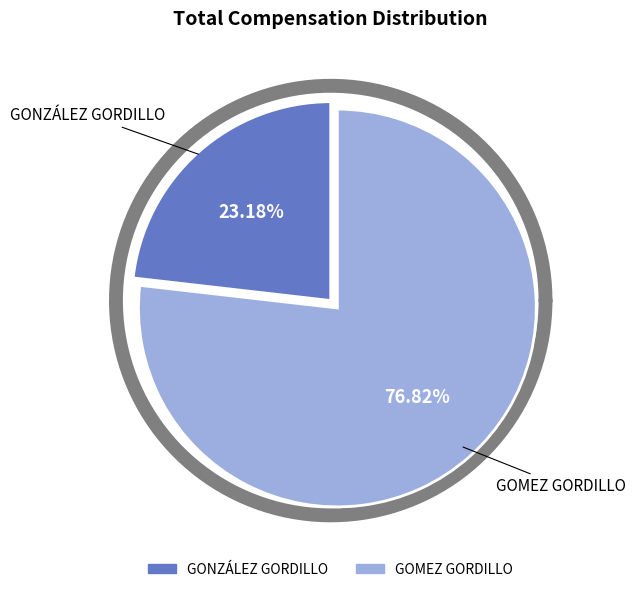

To the nearest percent, what is the difference between the GOMEZ GORDILLO and GONZÁLEZ GORDILLO slice percentages?

54%